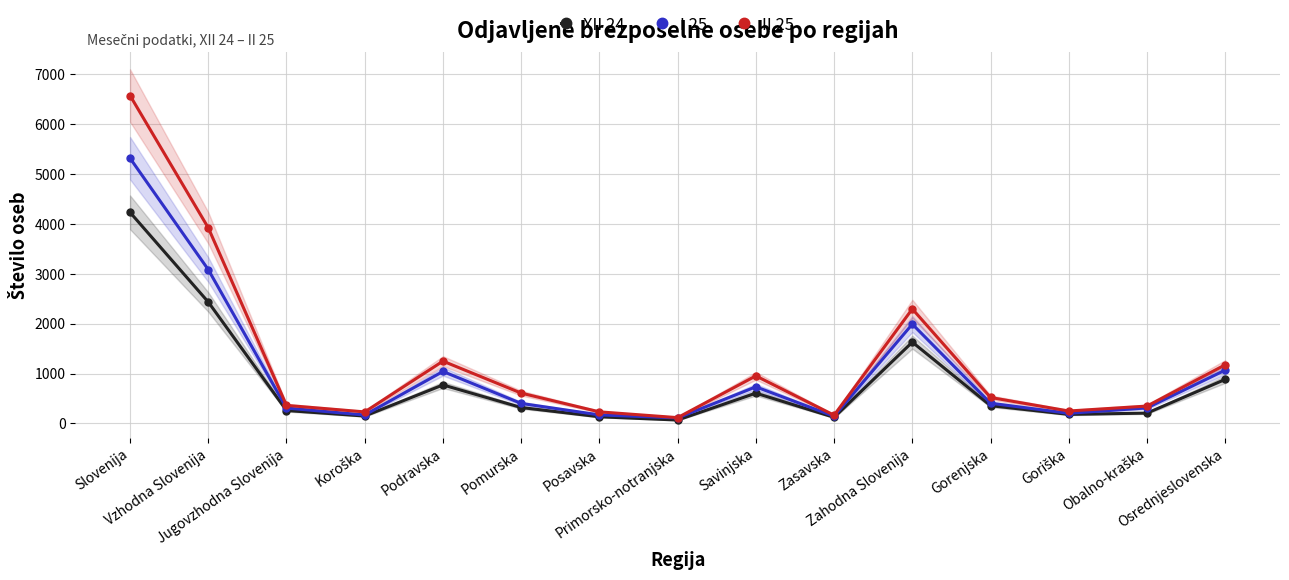

What are all the series names shown in the legend?

XII 24, I 25, II 25